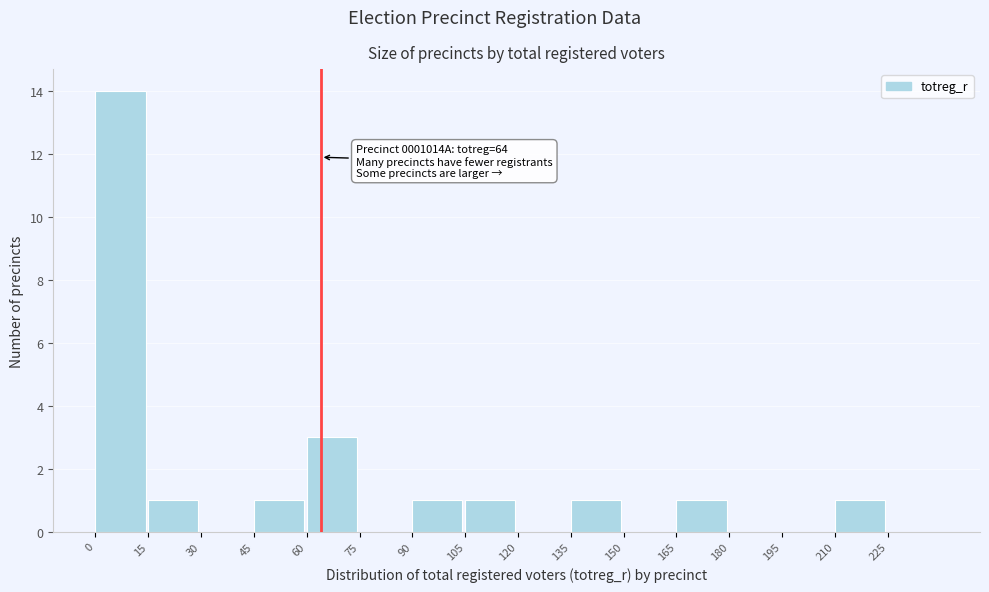

Over which range of the x-axis is the bar tallest?

0 to 15